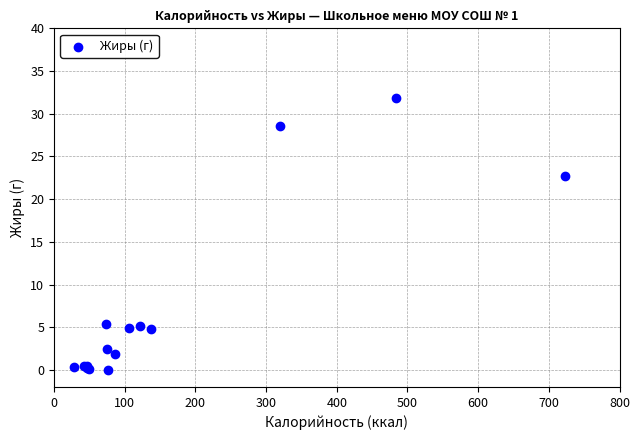

What Y value in the scatter plot is closest to 15?

22.7